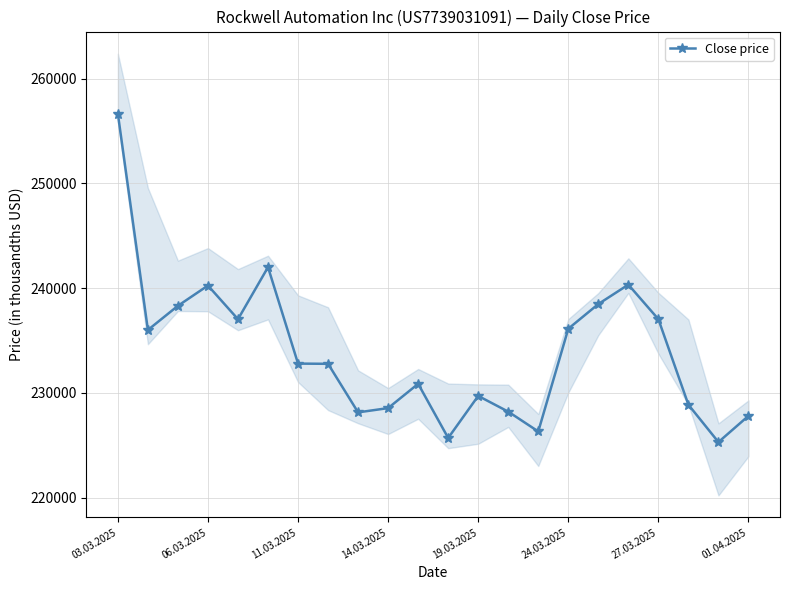

Count the number of data series in this chart.

1